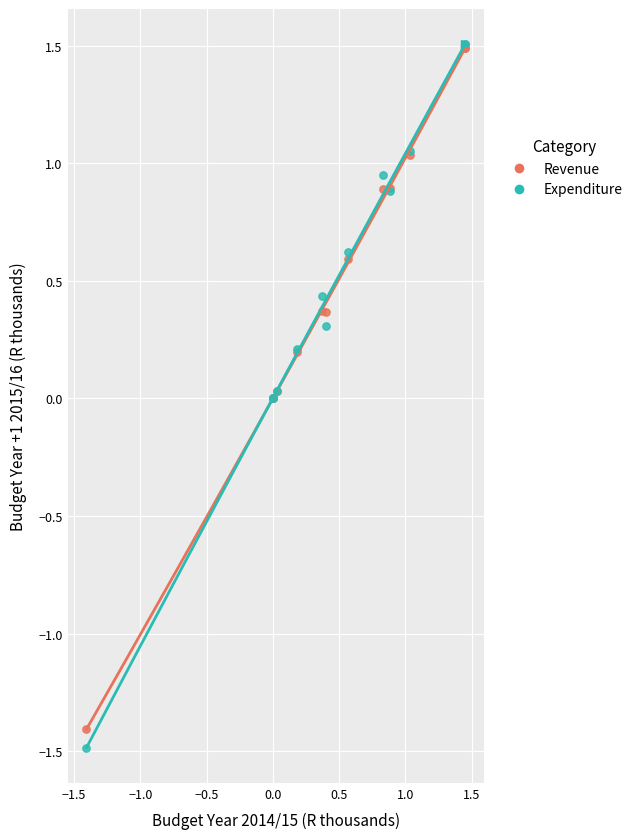

Which series has the largest Y range (max minus min)?

Expenditure